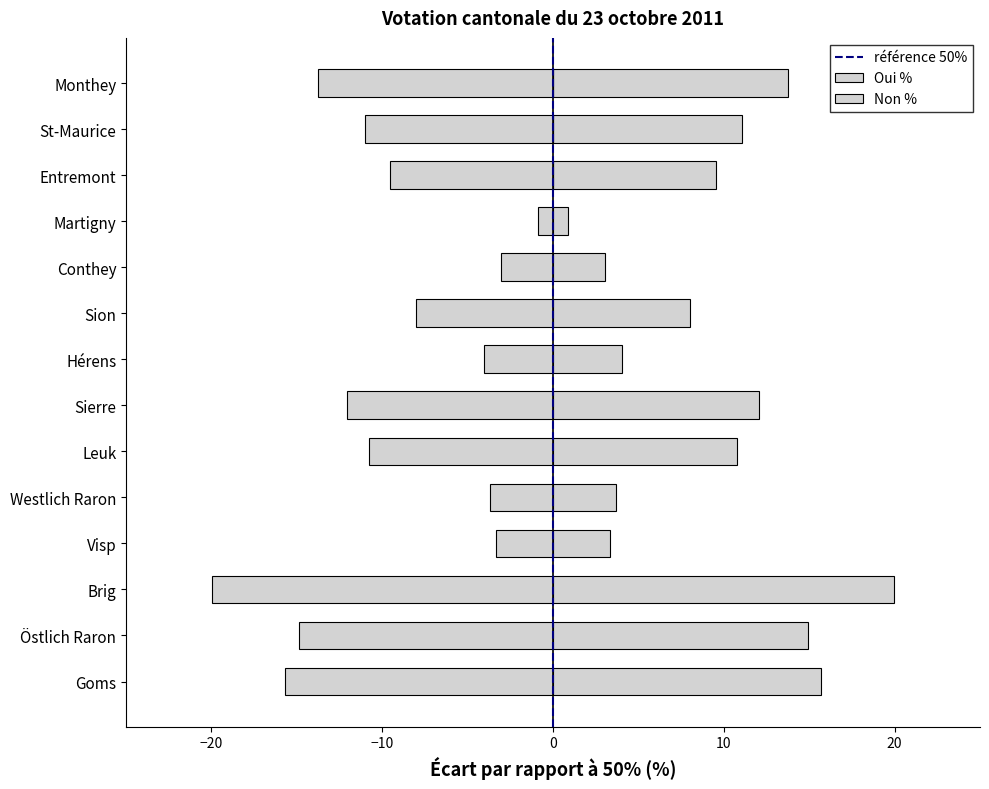

What is the sum of the Oui % values at Goms and Leuk?

26.5